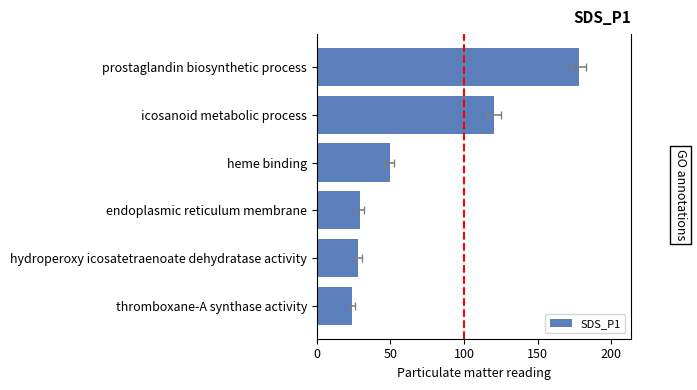

What is the average value?

71.5